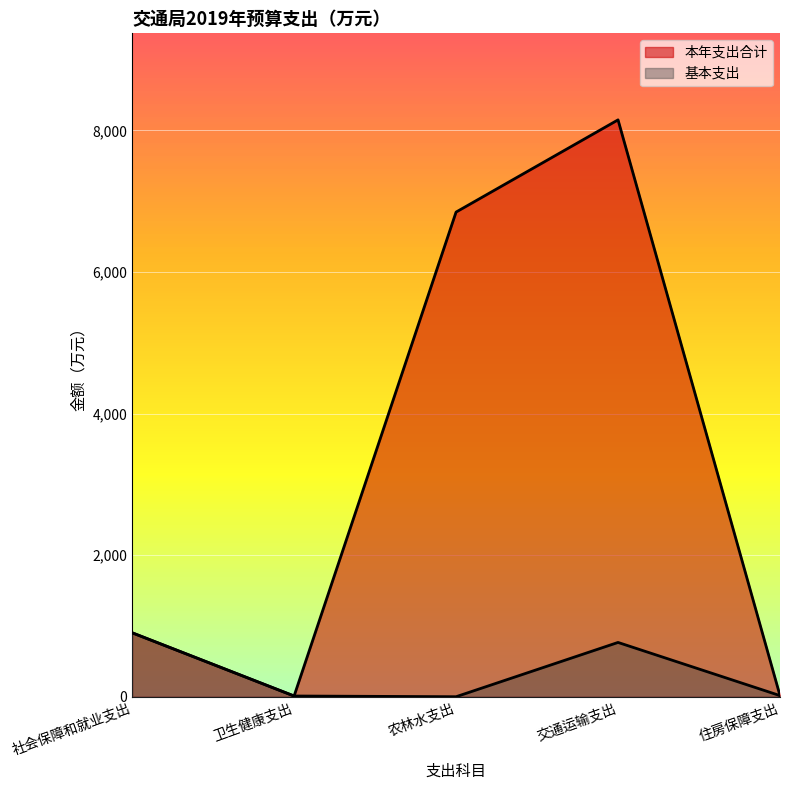

Is the value of 基本支出 at 农林水支出 greater than the value of 本年支出合计 at 社会保障和就业支出?

No